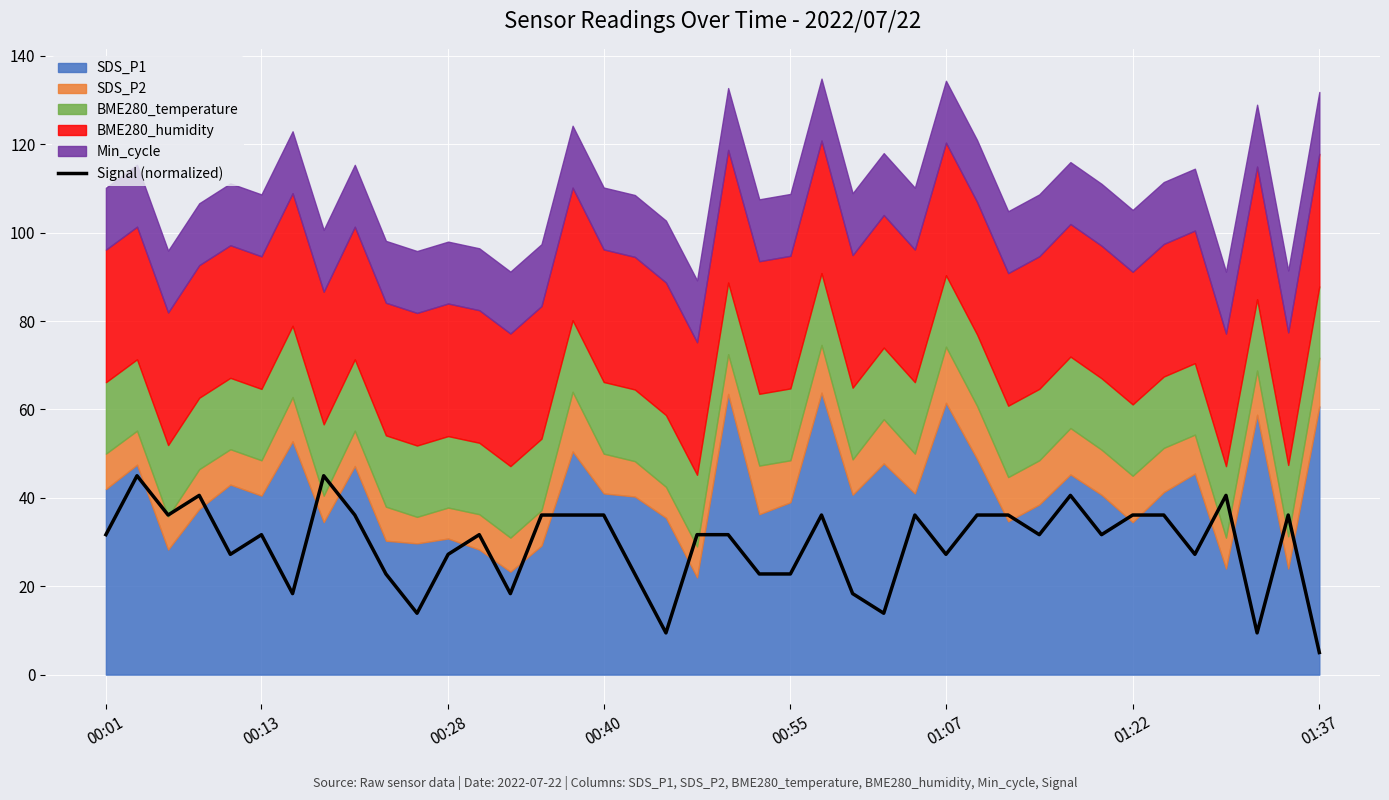

How many values exceed 31?

24